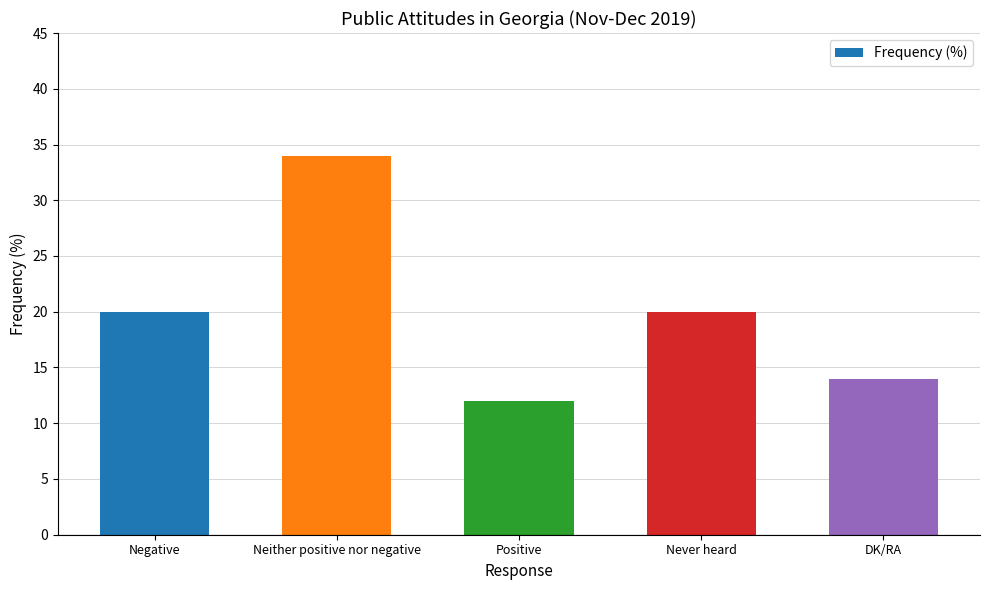

Reading left to right, what are all the values shown in this chart?

20	34	12	20	14